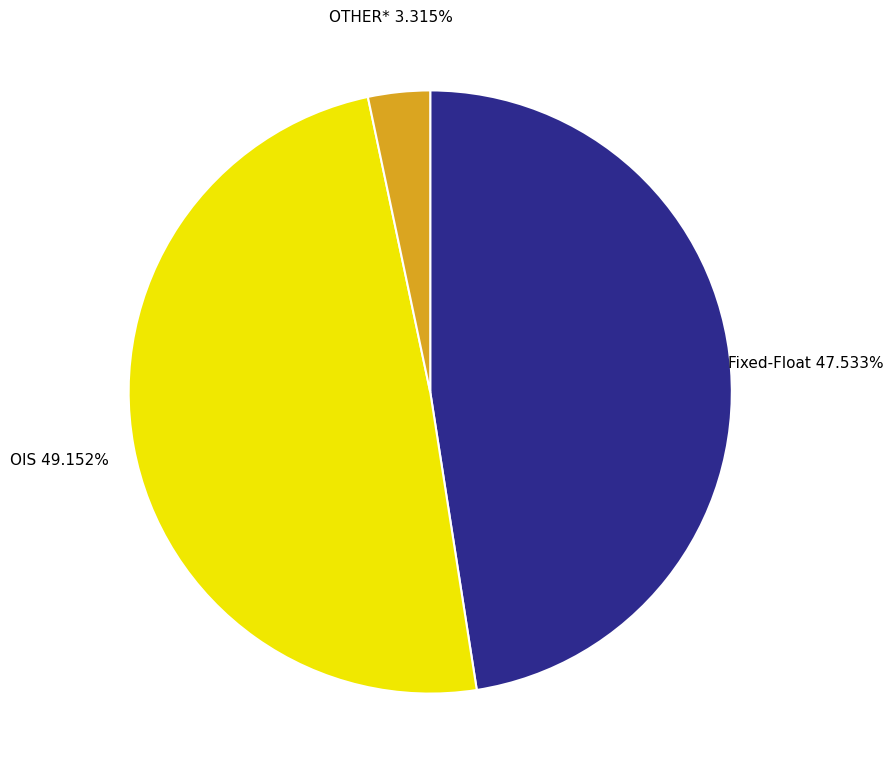

What percentage is the OTHER* slice, to the nearest percent?

3%